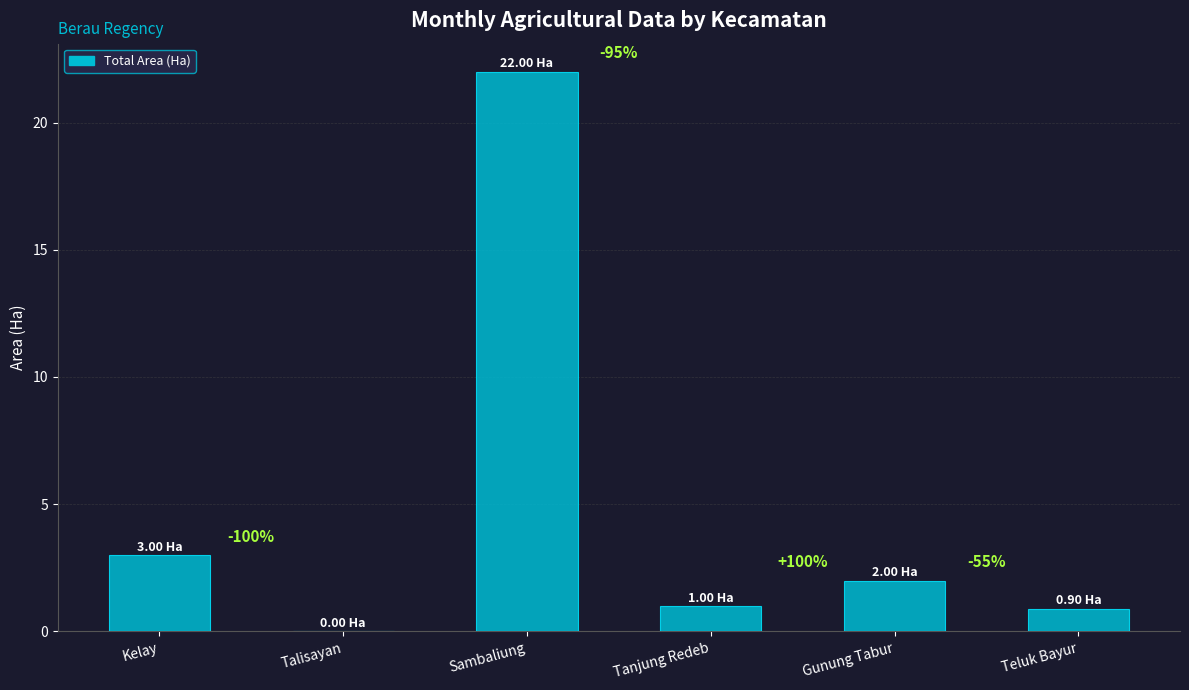

Are the bars horizontal?

No